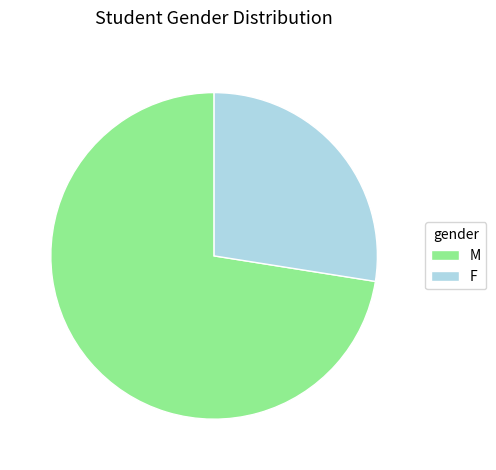

Count the number of slices in the pie.

2